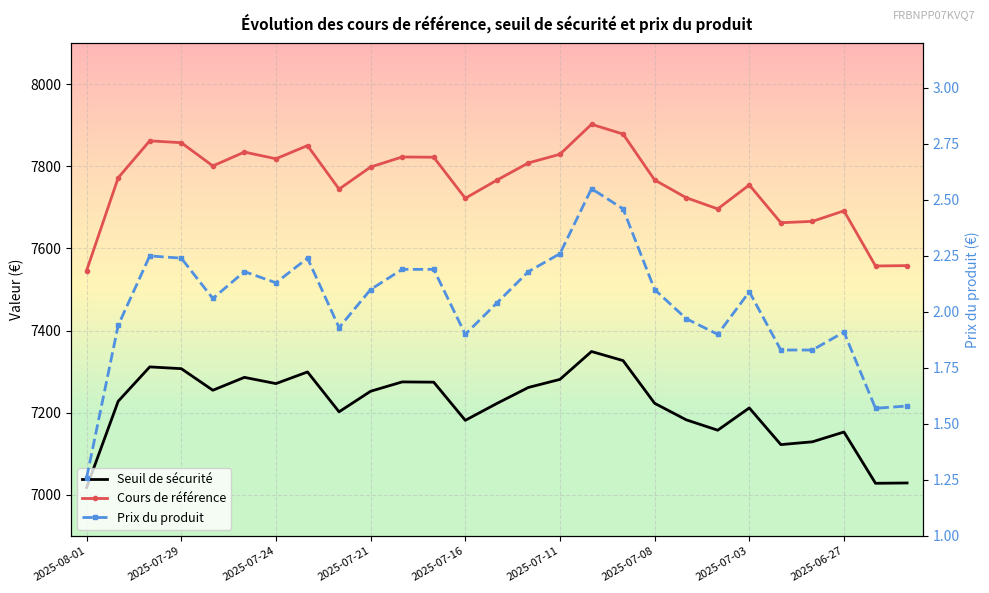

What position from the right is 2025-06-27?

3